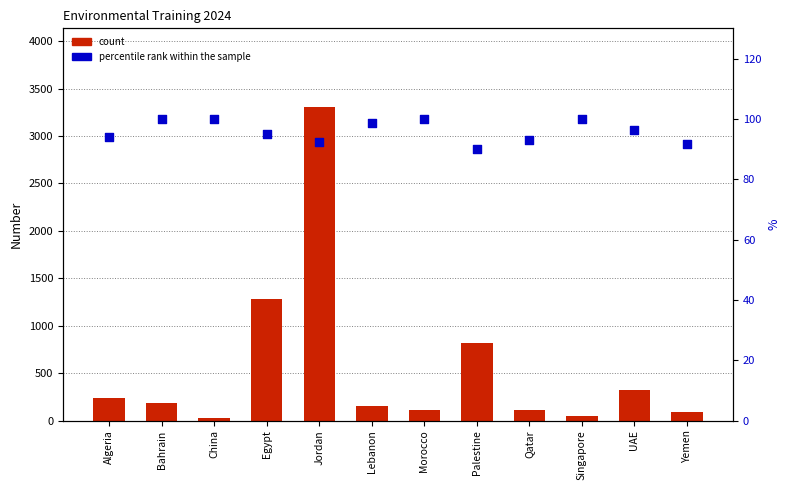

Is the value of count at Lebanon greater than the value of percentile rank within the sample at Bahrain?

Yes